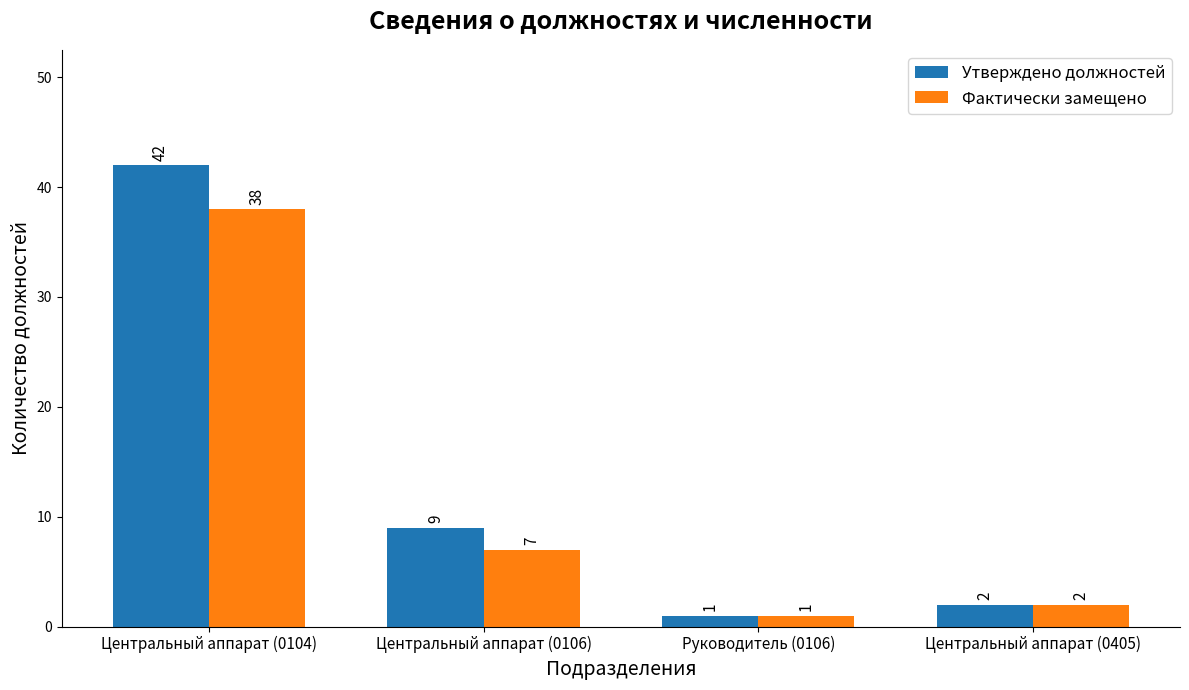

List the series in order of their overall mean, lowest first.

Фактически замещено, Утверждено должностей